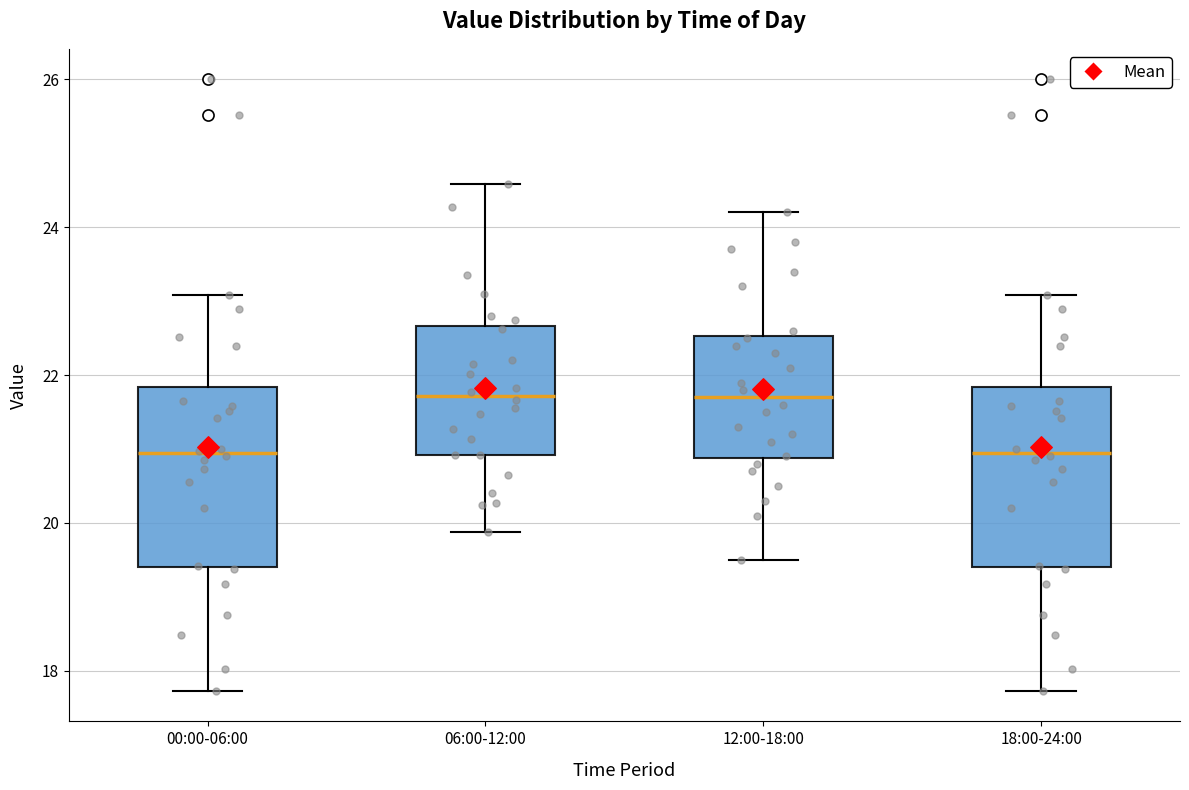

Reading left to right, read every box against the y-axis: the position of its median line, the range the box covers, and the ends of its whiskers. The values are not printed on the chart, so give them approximately, as read against the axis.

00:00-06:00: median 21.0, box 19.4 to 21.8, whiskers 17.8 to 23.0
06:00-12:00: median 21.8, box 21.0 to 22.6, whiskers 19.8 to 24.6
12:00-18:00: median 21.8, box 20.8 to 22.6, whiskers 19.6 to 24.2
18:00-24:00: median 21.0, box 19.4 to 21.8, whiskers 17.8 to 23.0